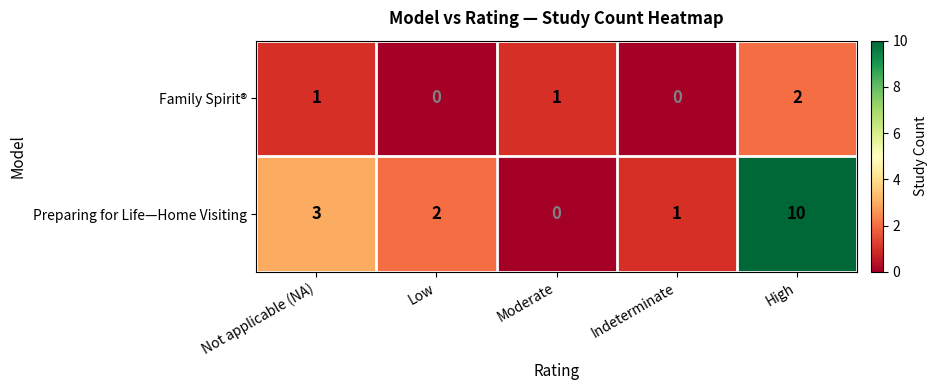

At how many categories does at least one series exceed 8?

1